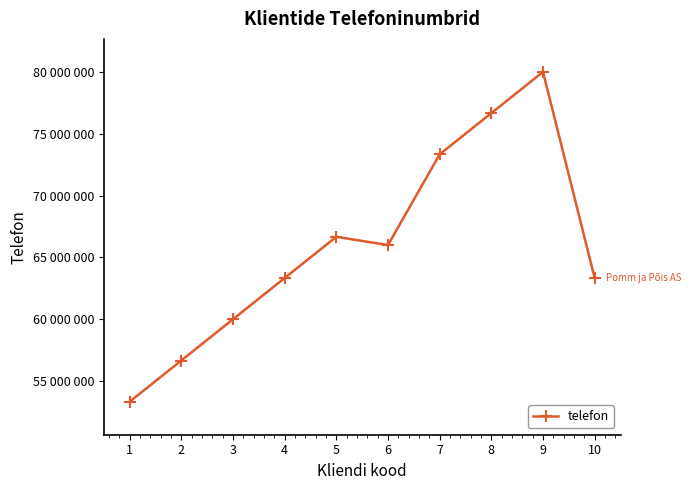

Does the chart have visible grid lines?

No